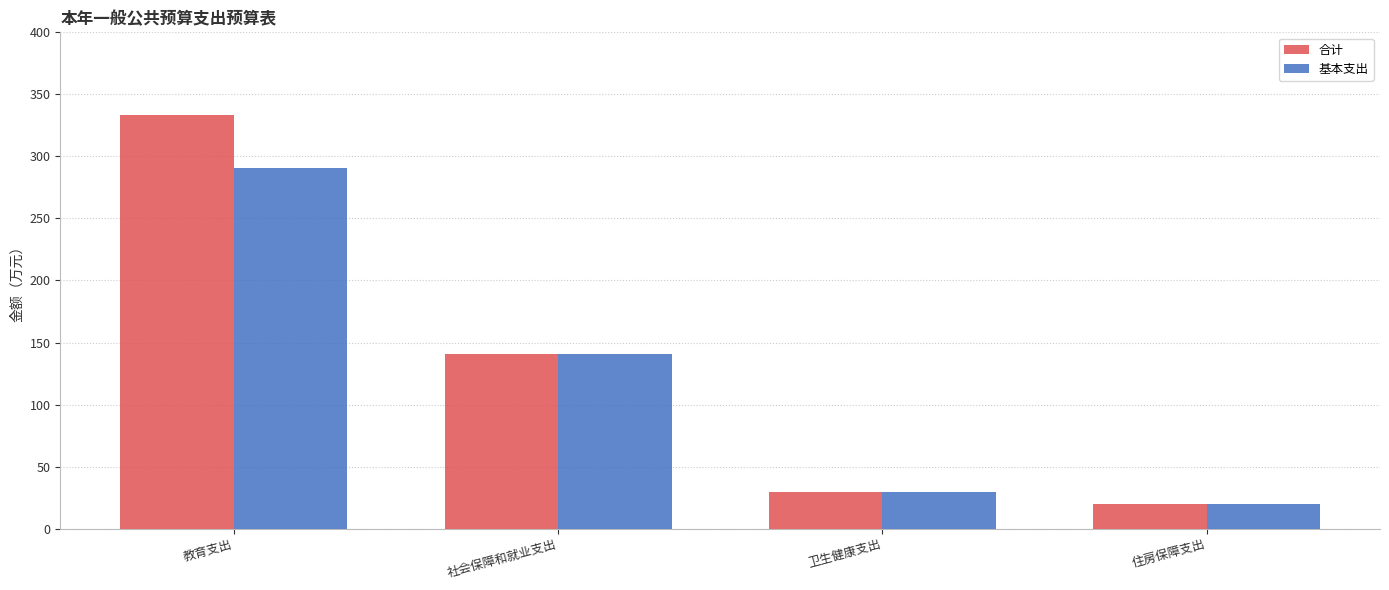

List the series in order of their overall mean, highest first.

合计, 基本支出